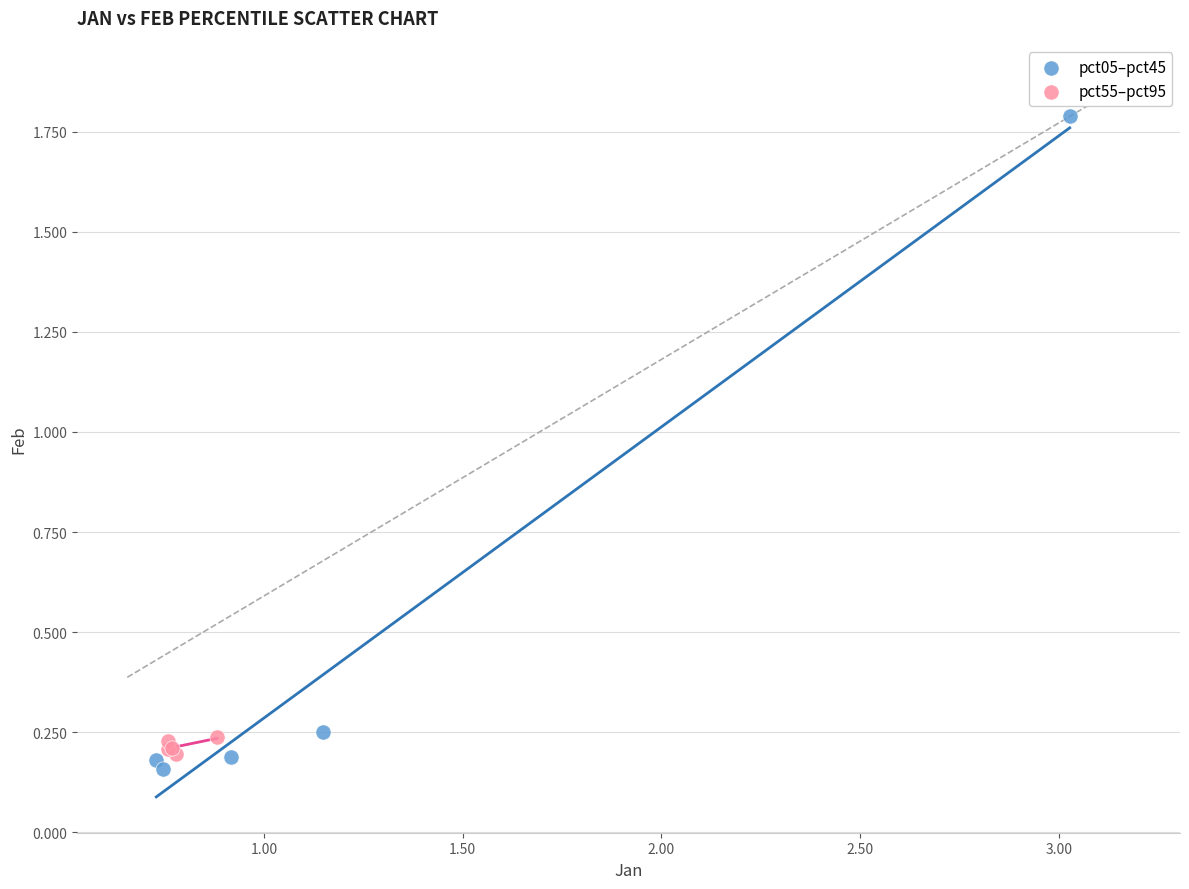

Which series has the largest Y range (max minus min)?

pct05–pct45